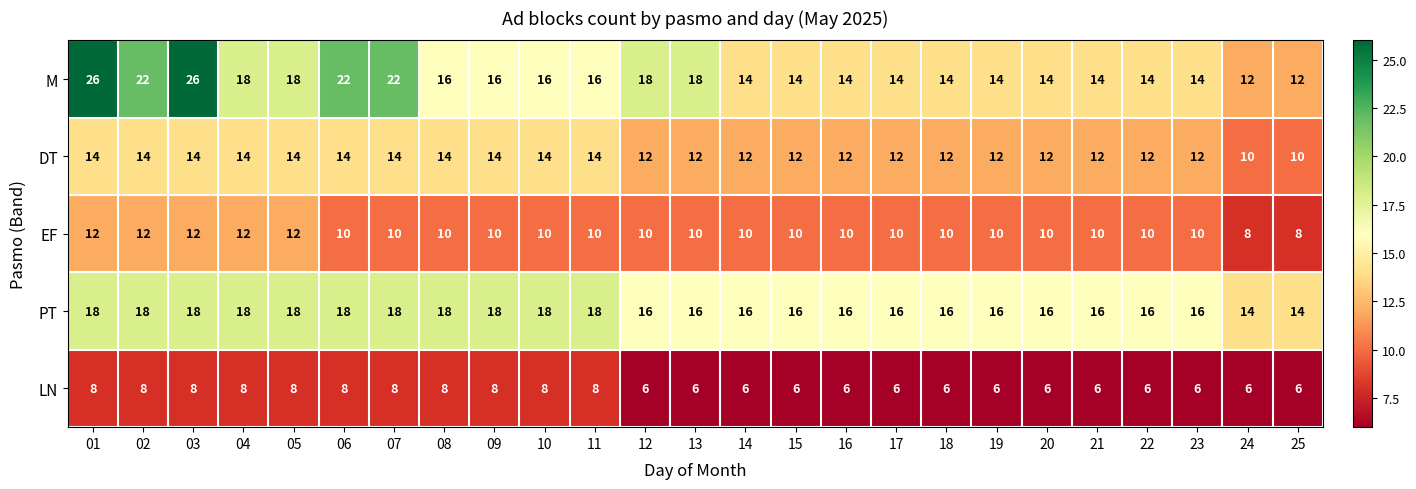

How many categories are shown in the chart?

25